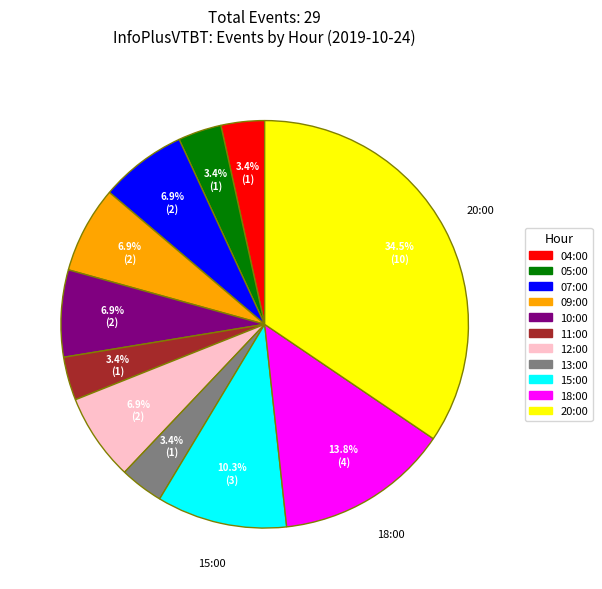

Which has a higher value, 04:00 or 18:00?

18:00